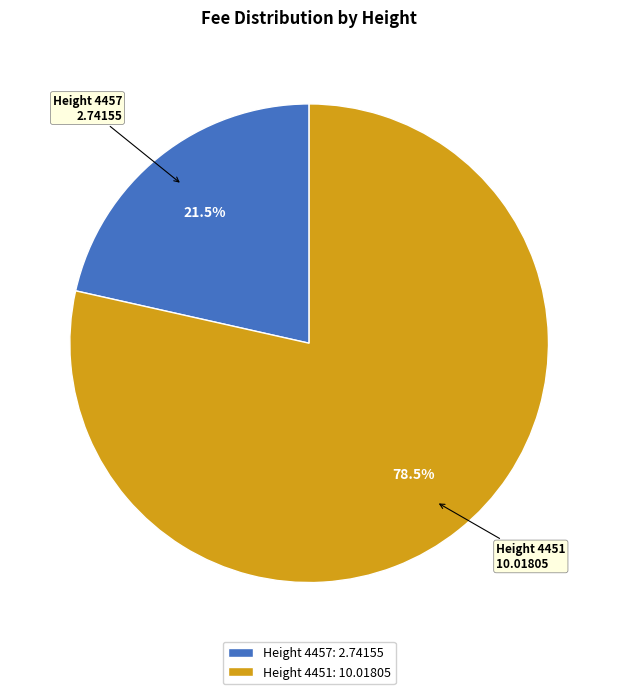

Rank the categories by value from lowest to highest.

Height 4457, Height 4451